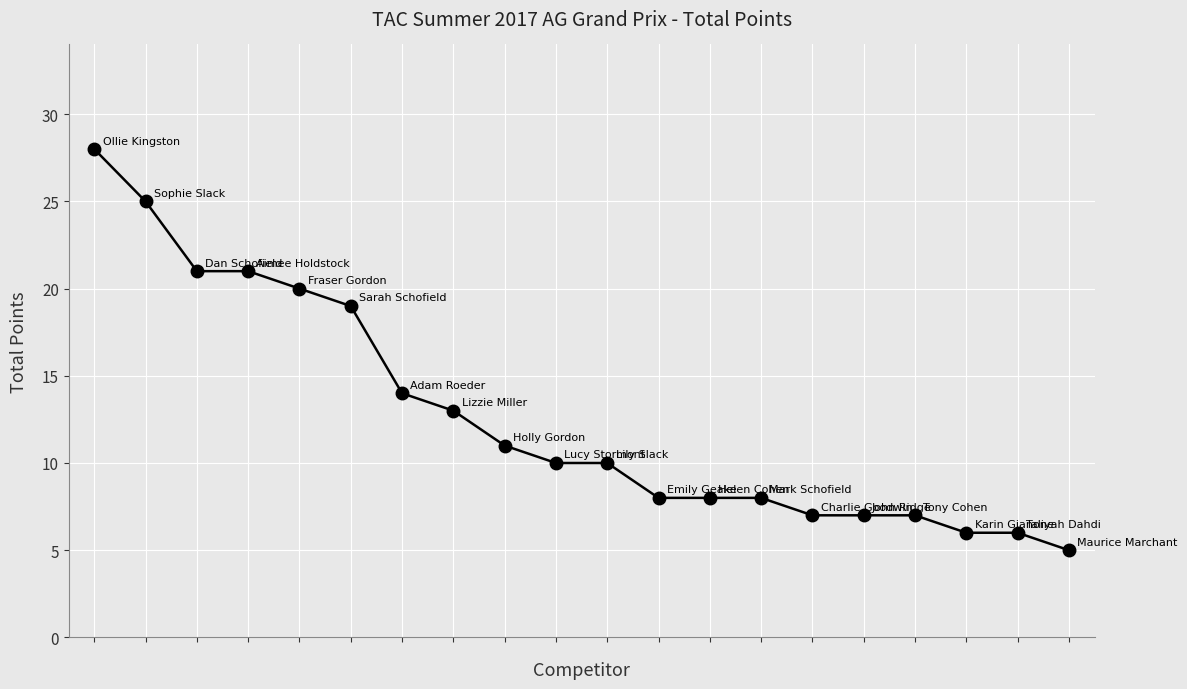

How many distinct data groups are displayed?

1